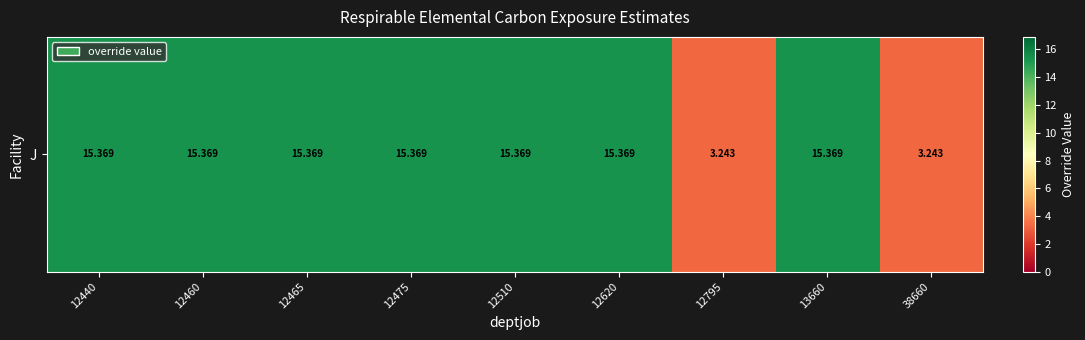

What is the change in value from 12620 to 38660?

-12.1